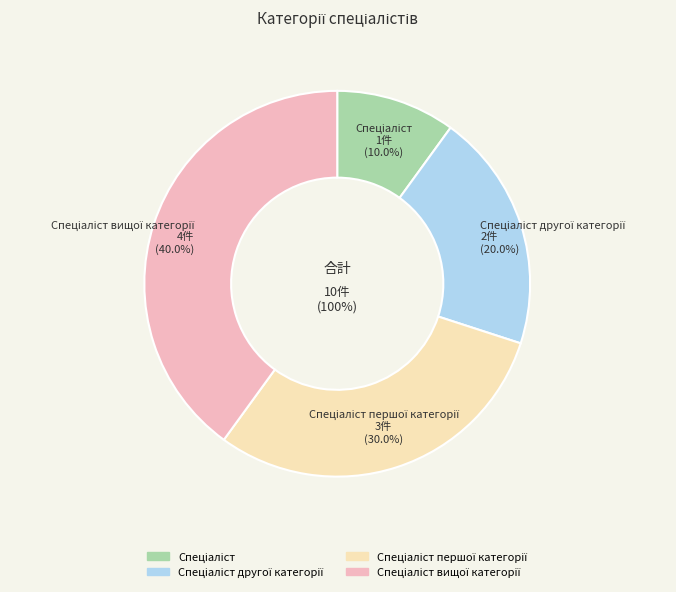

Is it true that Спеціаліст is 10% of the pie?

True